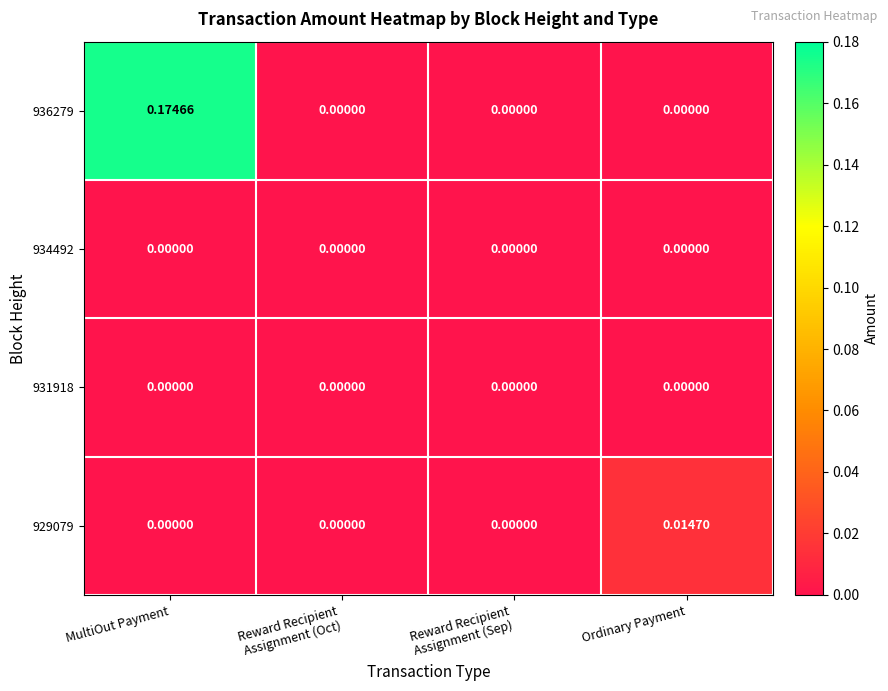

At which category is the sum across all series the highest?

MultiOut Payment